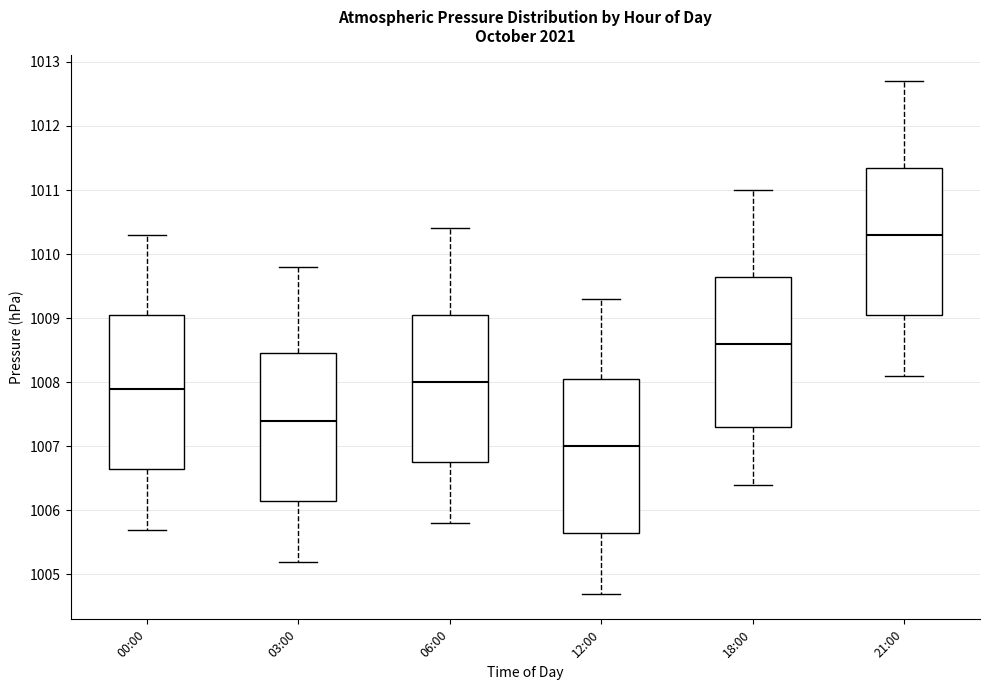

Which box has the lowest median line?

12:00